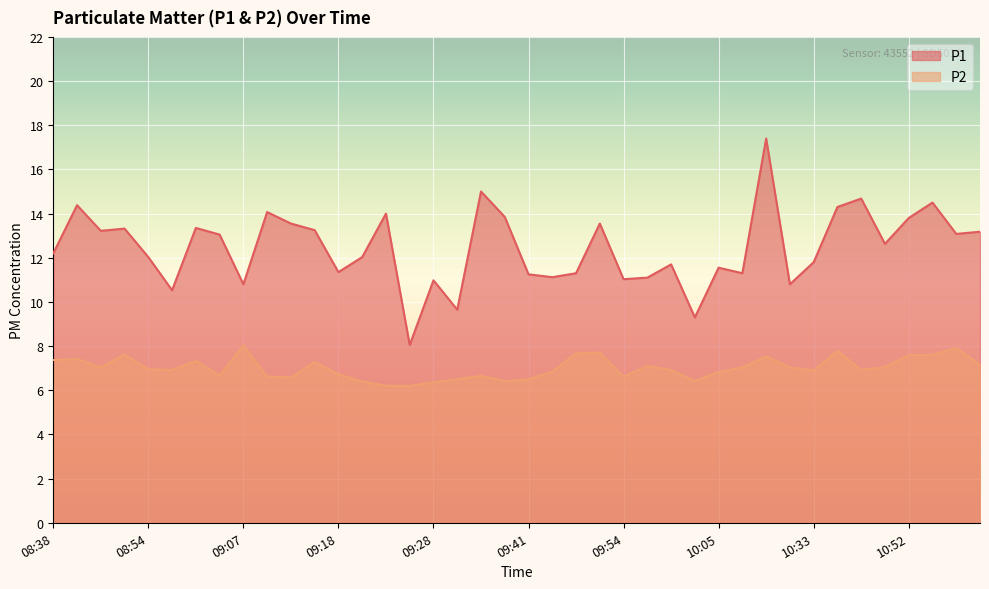

How many lines are shown in the chart?

2